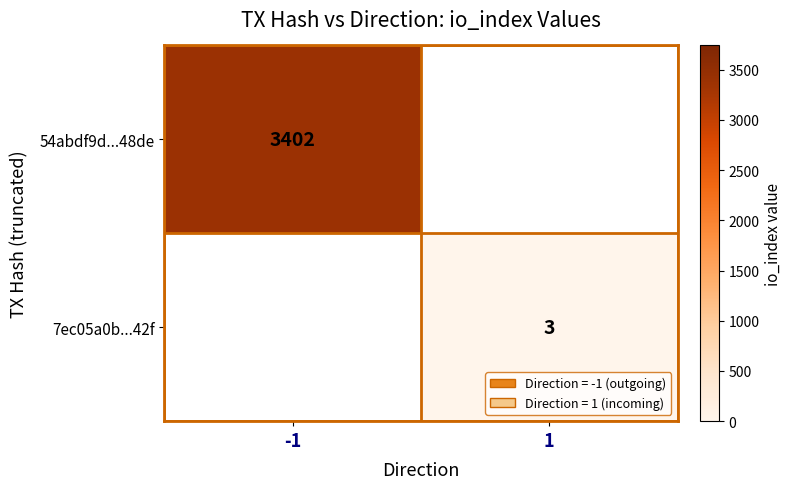

Is it true that 54abdf9d...48de equals 3402 at -1?

True